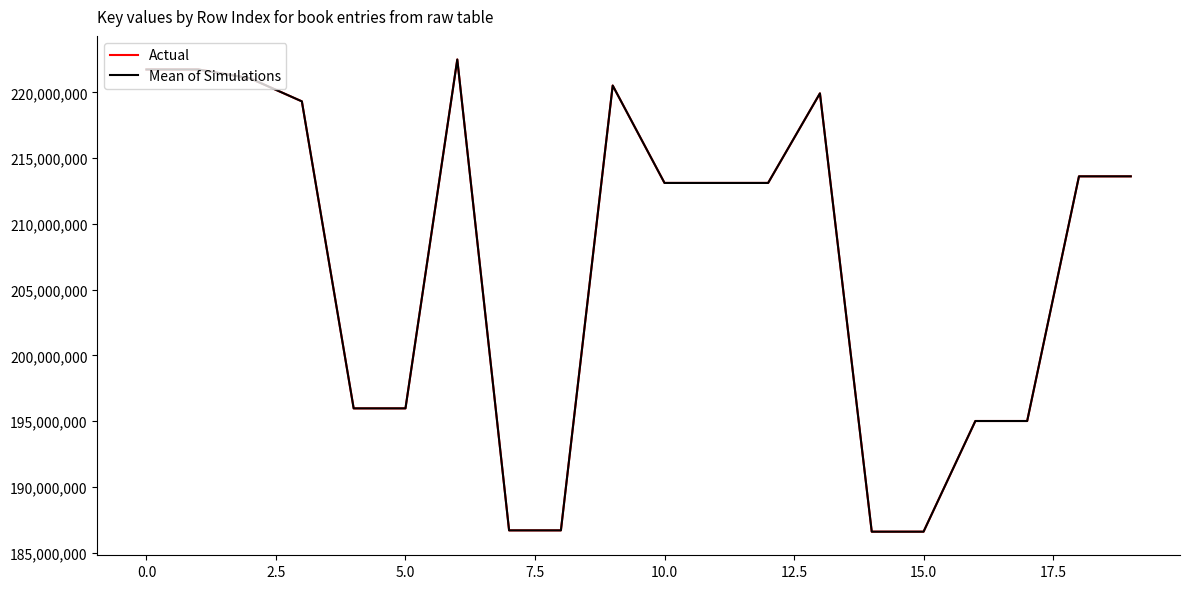

True or false: Mean of Simulations and Actual intersect in this chart.

False